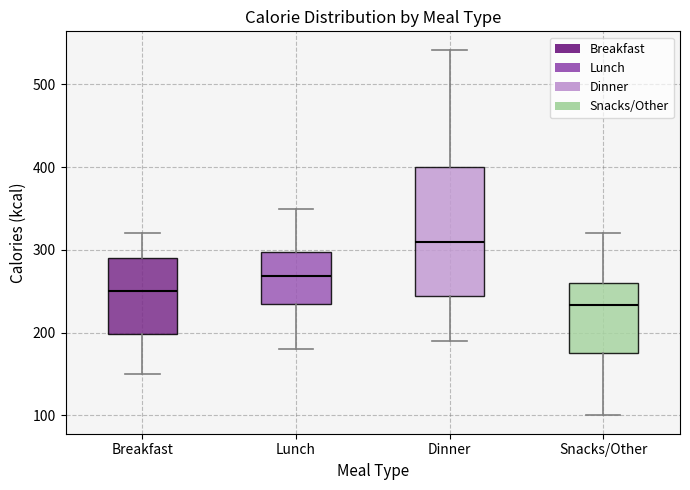

Reading left to right, transcribe this box plot: for each box, give where its median line is, the range the box spans, and where its two whiskers end, as read against the y-axis. The values are not printed on the chart, so give them approximately, as read against the axis.

Breakfast: median 250, box 200 to 290, whiskers 150 to 320
Lunch: median 270, box 240 to 300, whiskers 180 to 350
Dinner: median 310, box 240 to 400, whiskers 190 to 540
Snacks/Other: median 230, box 180 to 260, whiskers 100 to 320